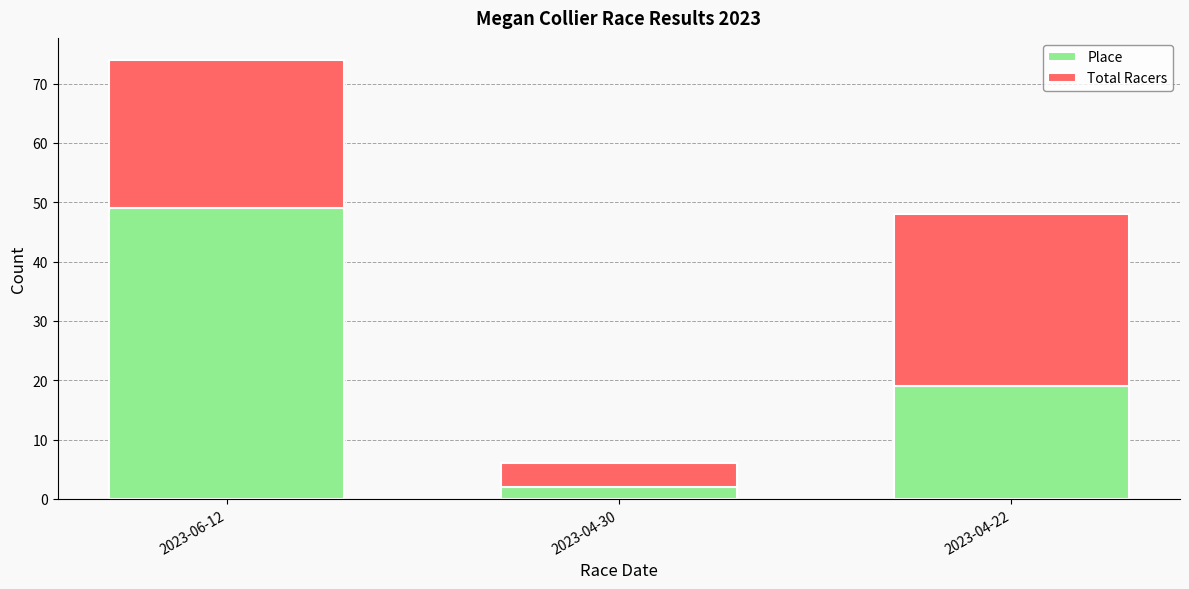

Where is Place nearest to the value 25?

2023-04-22